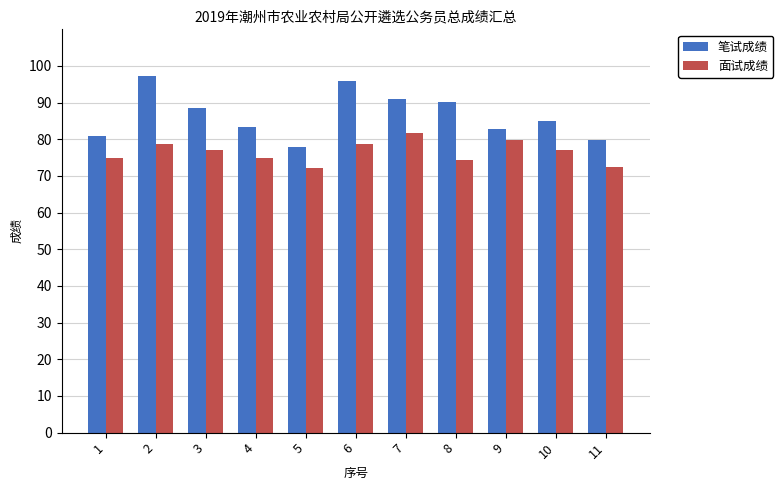

How many data points in 面试成绩 are above 77?

6